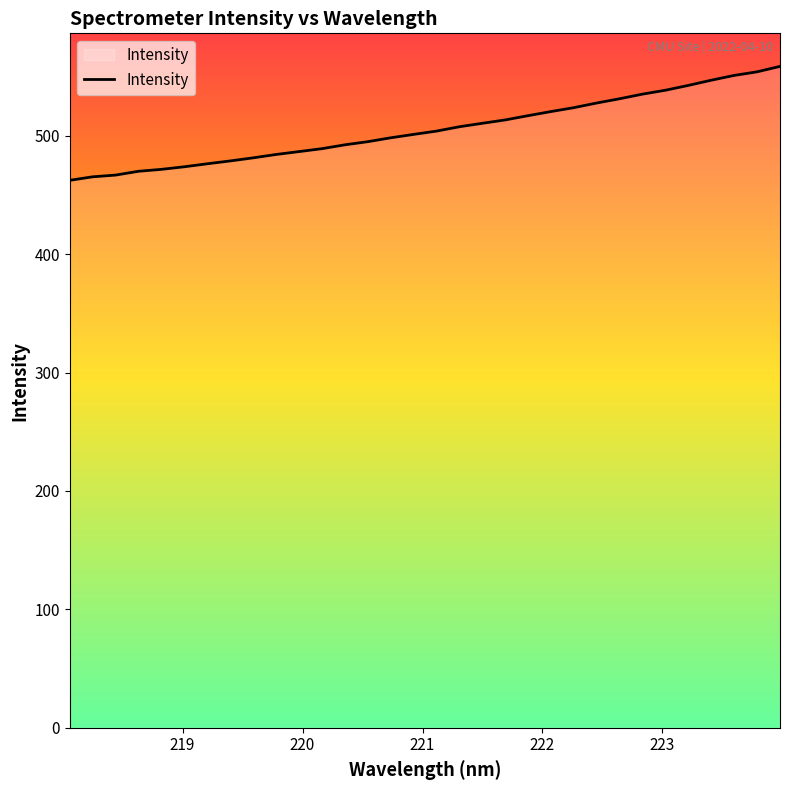

How many distinct data groups are displayed?

1